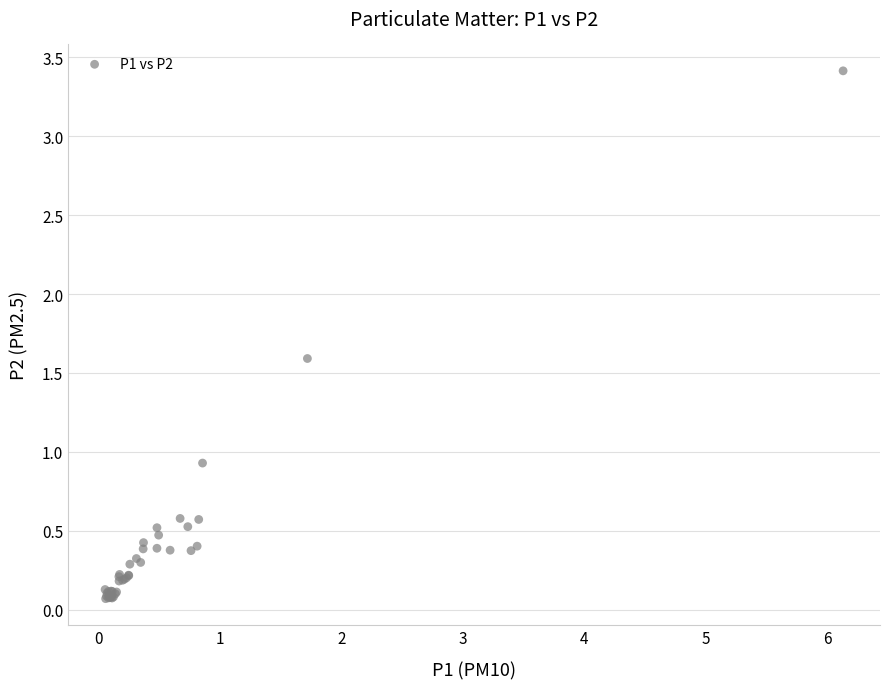

What Y value in the scatter plot is closest to 1?

0.9